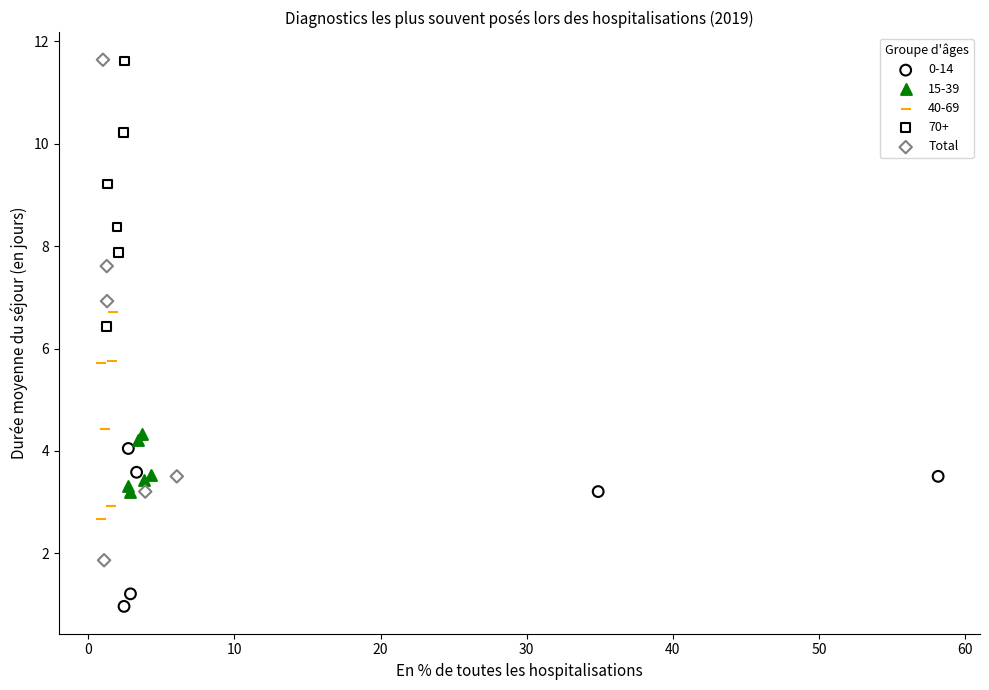

Which series has the largest Y range (max minus min)?

Total